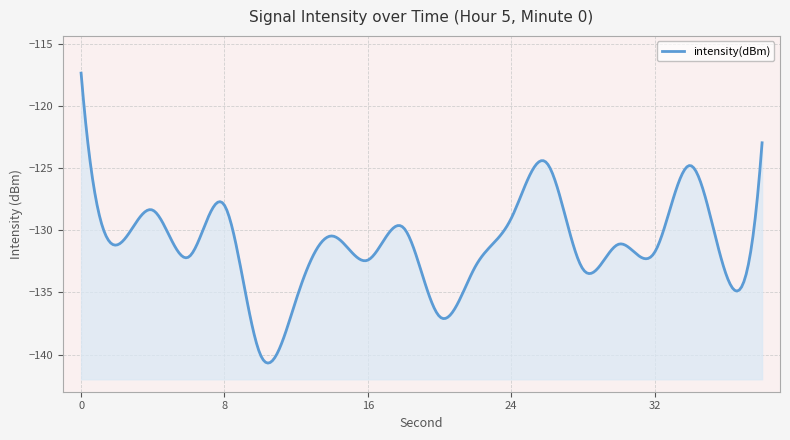

How many points are lower than both their immediate neighbors (excluding endpoints)?

8